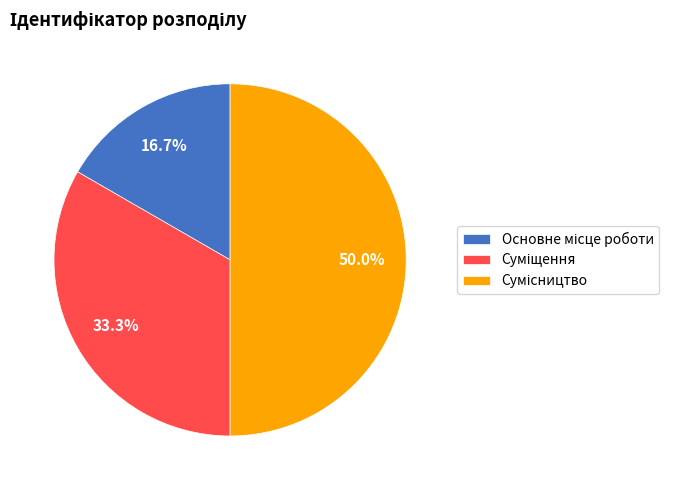

What percentage is the Суміщення slice, to the nearest percent?

33%